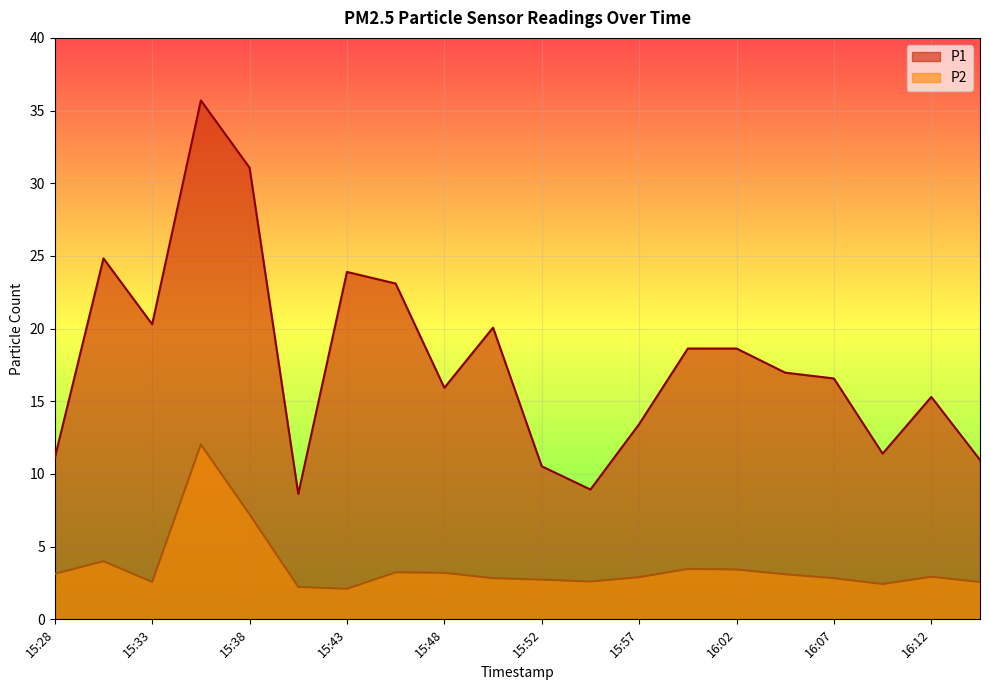

At how many categories does at least one series exceed 17?

9